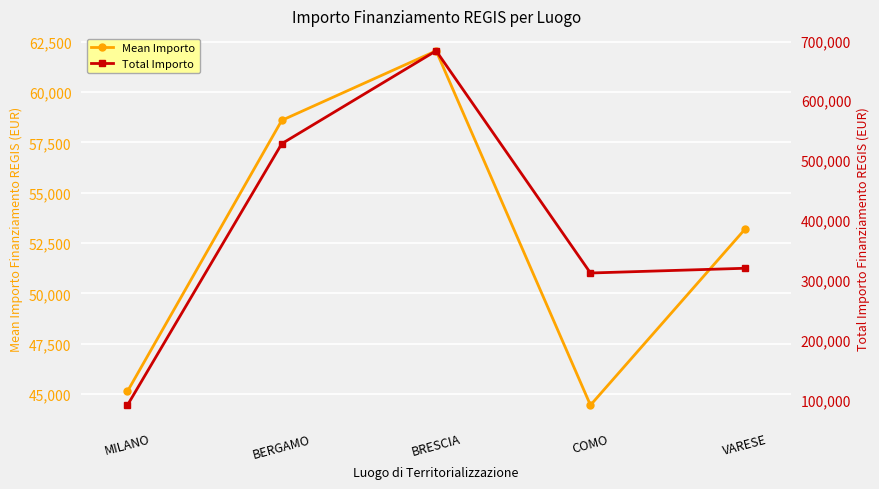

True or false: Total Importo and Mean Importo cross at least once.

False